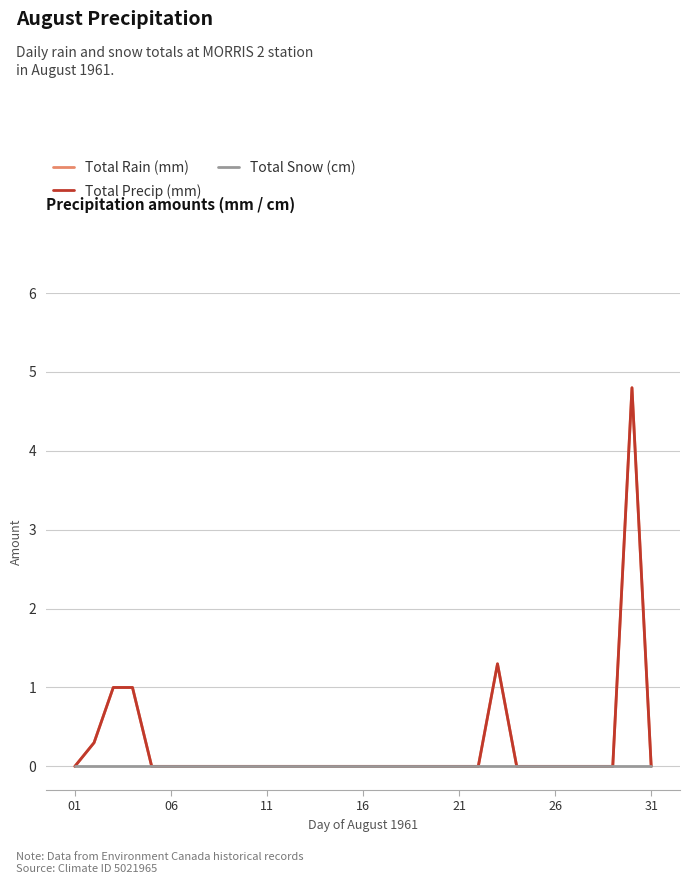

Does the chart display data point markers on the line(s)?

No